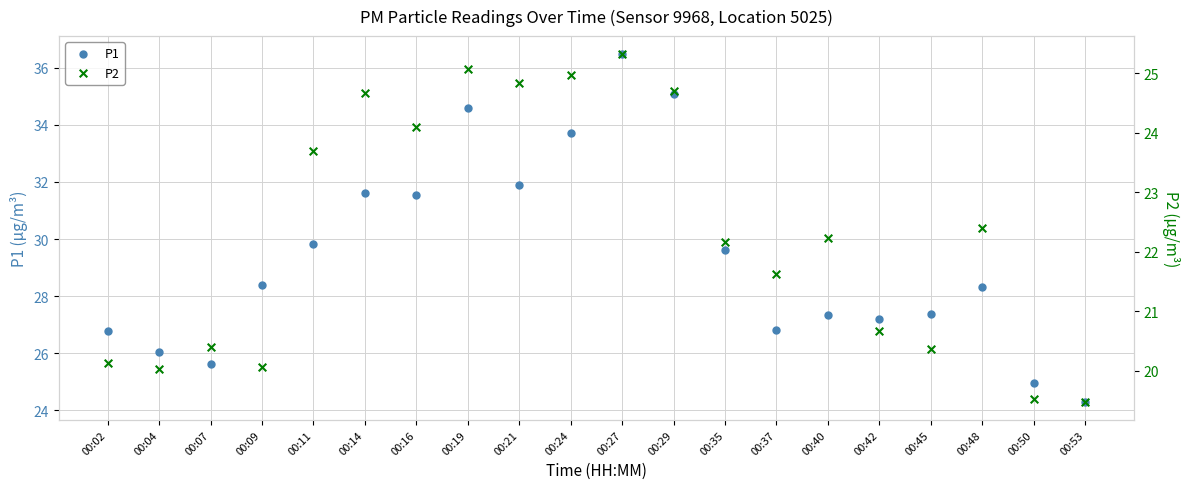

Is the value of P1 at 00:04 greater than the value of P2 at 00:02?

Yes